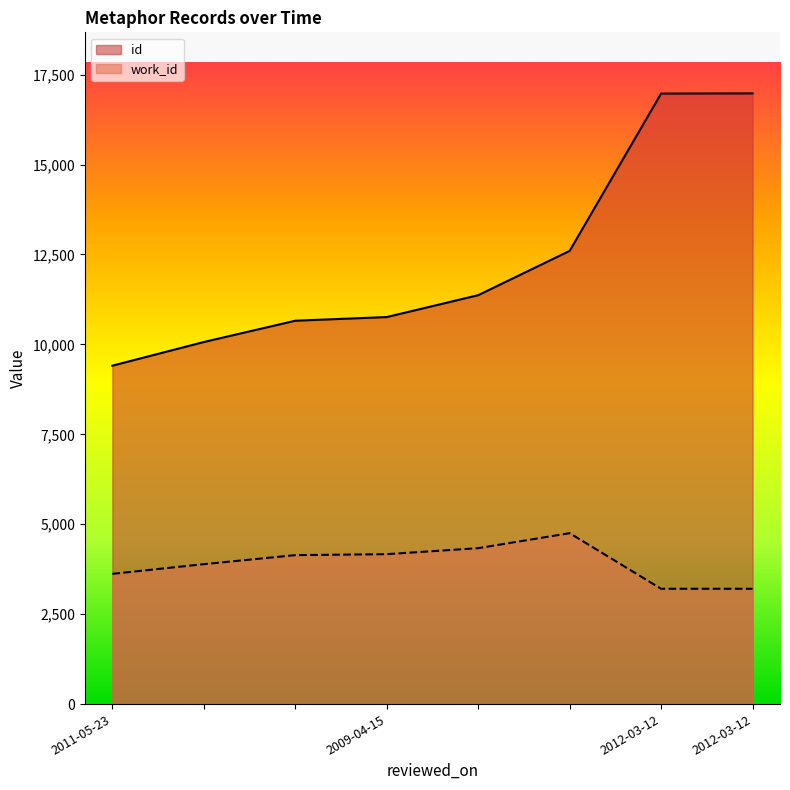

What value does the id series have at , to the nearest 100?

10100